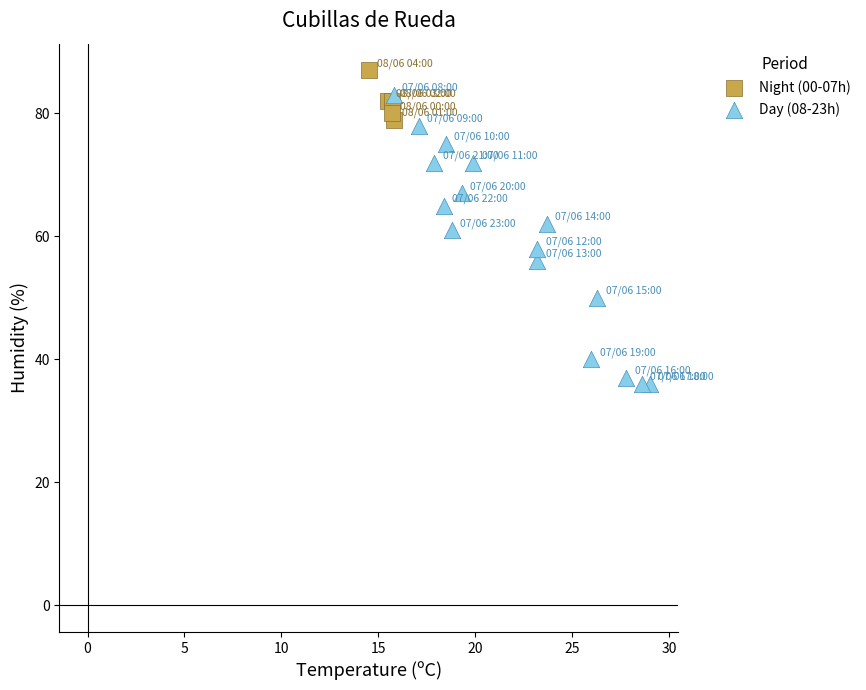

What are all the series names shown in the legend?

Night (00-07h), Day (08-23h)